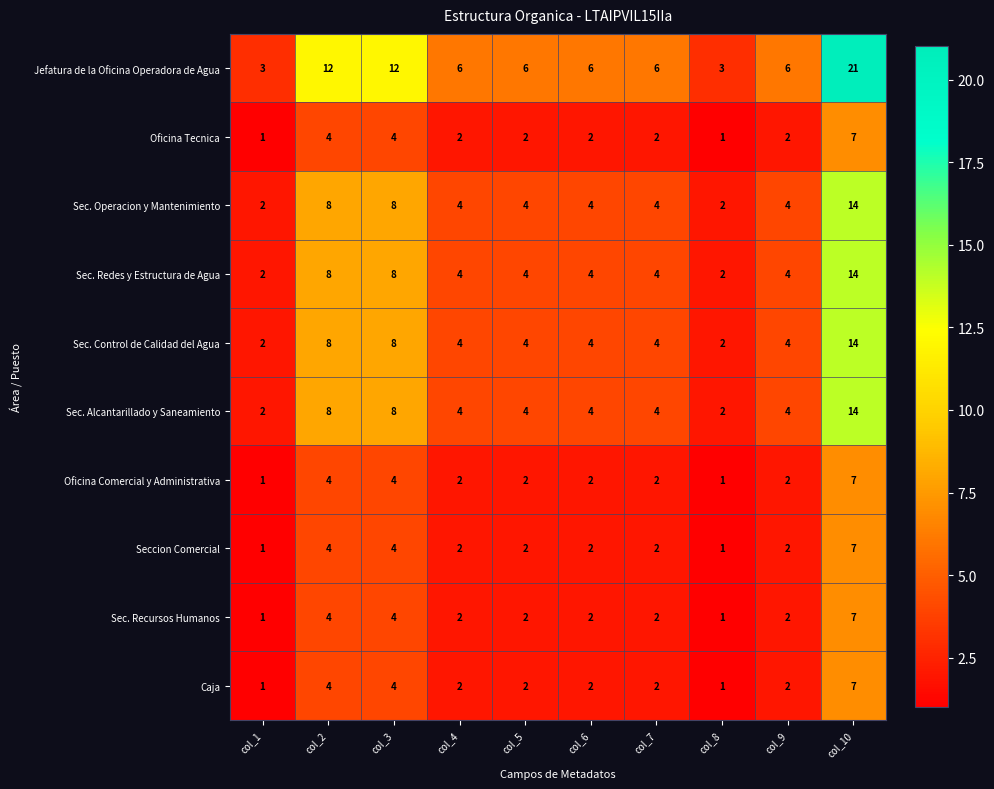

At which label does Seccion Comercial first exceed 2?

col_2